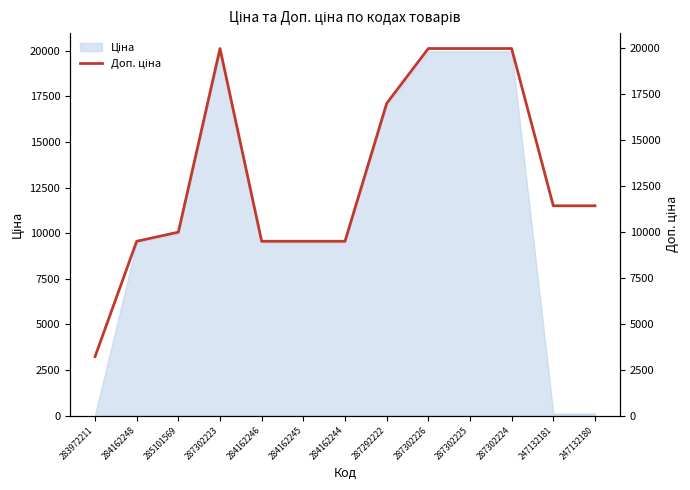

Reading left to right, list all the values displayed in this chart.

3205.0	9480.1	9975.0	19964.2	9480.1	9480.1	9480.1	16976.3	19964.2	19964.2	19964.2	11410.0	11410.0